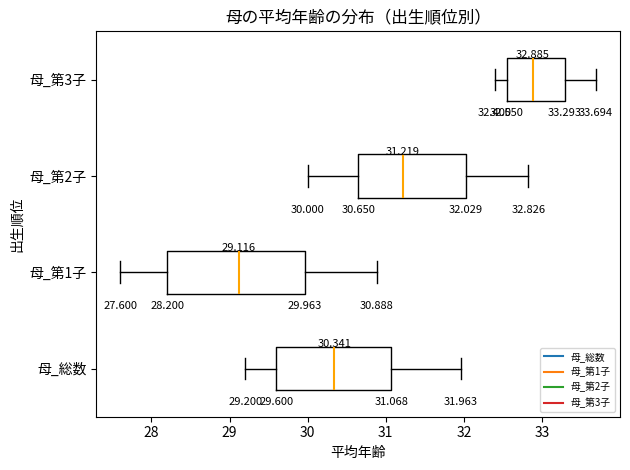

Comparing the boxes themselves (not the whiskers), which one is the widest?

母_第1子